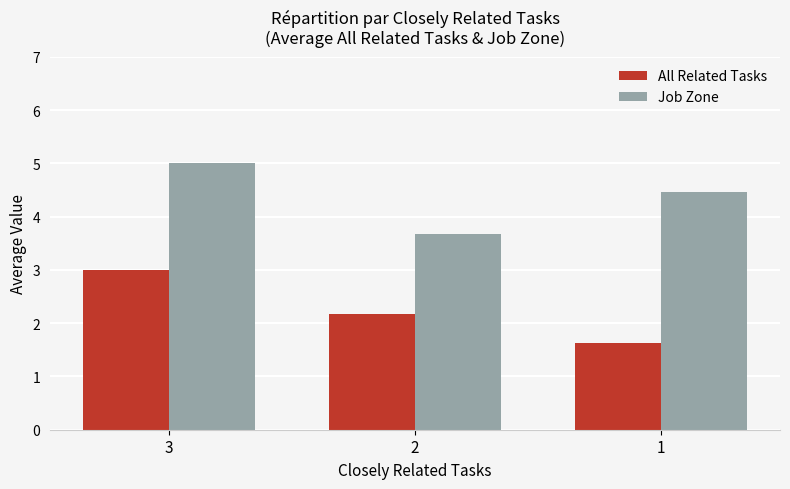

What is the value of the All Related Tasks bar at the 2nd from the left?

2.2